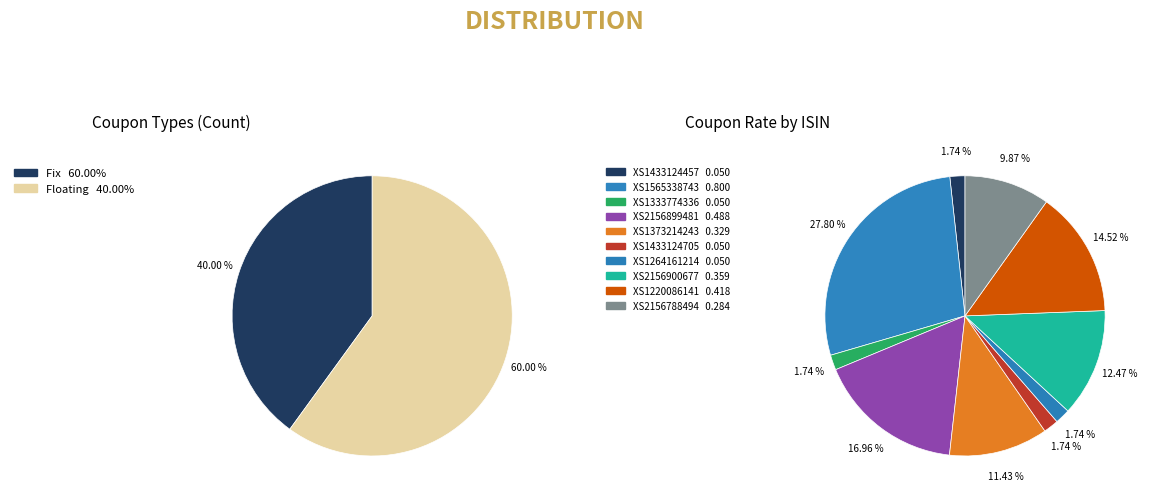

What is the smallest slice in the pie chart?

XS1433124457